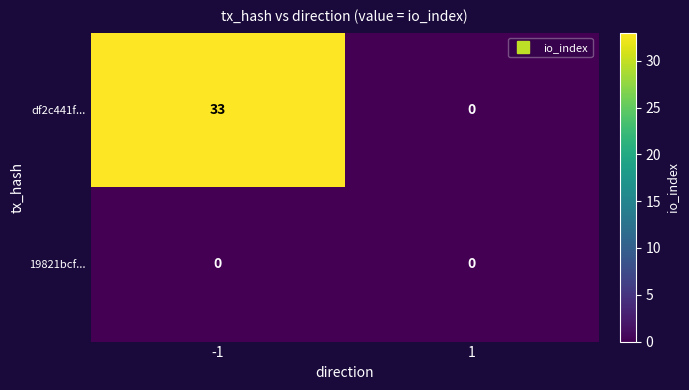

What is the sum of the df2c441f... values at 1 and -1?

33